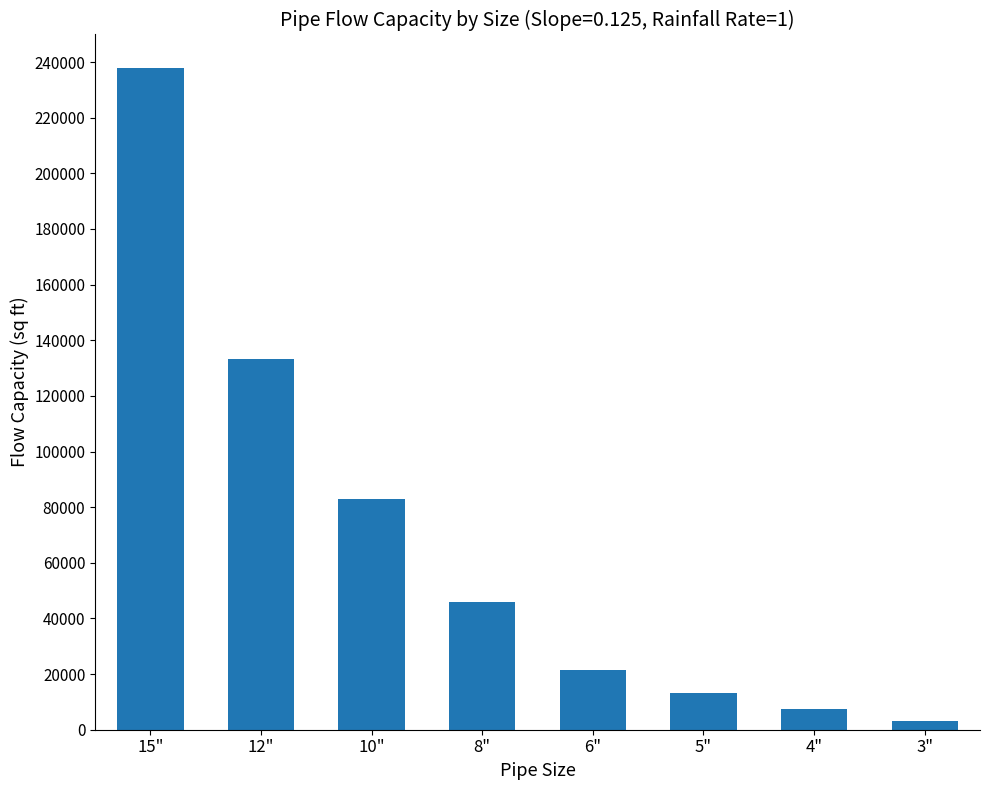

Which label corresponds to the largest value in the chart?

15"